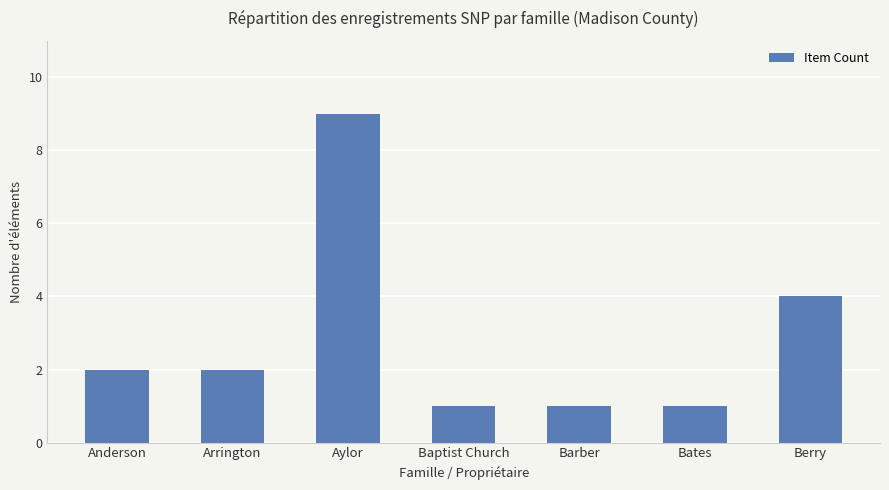

How many categories are shown in the chart?

7